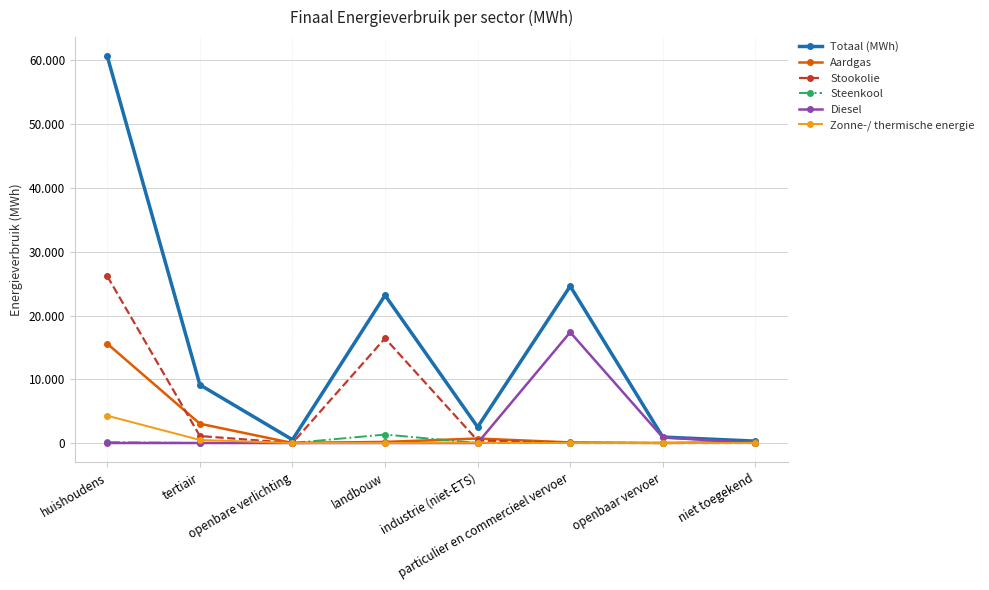

Rank the series by their maximum value, from lowest to highest.

Steenkool, Zonne-/ thermische energie, Aardgas, Diesel, Stookolie, Totaal (MWh)